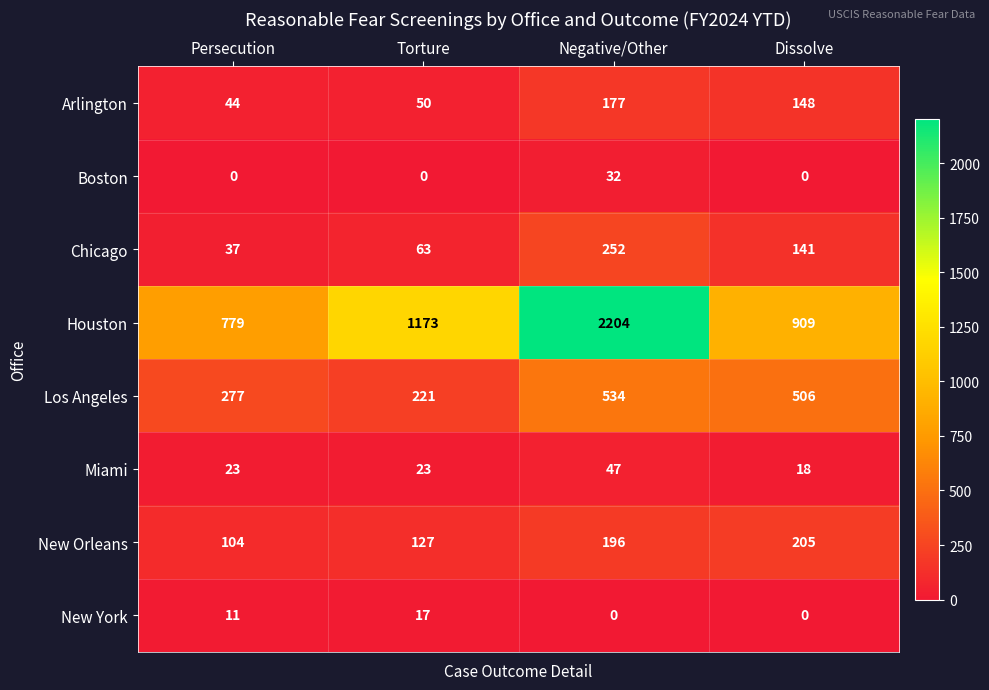

What is the difference between the maximum and minimum values in the New York series?

17